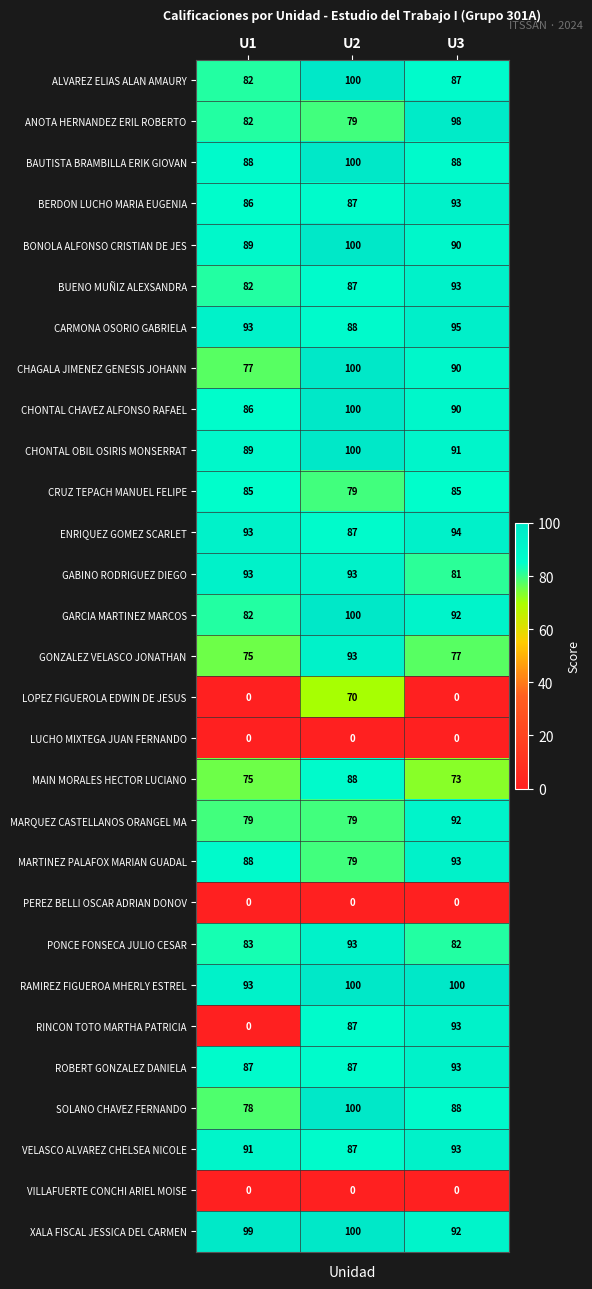

What is the difference between the maximum and minimum values in the PONCE FONSECA JULIO CESAR series?

11